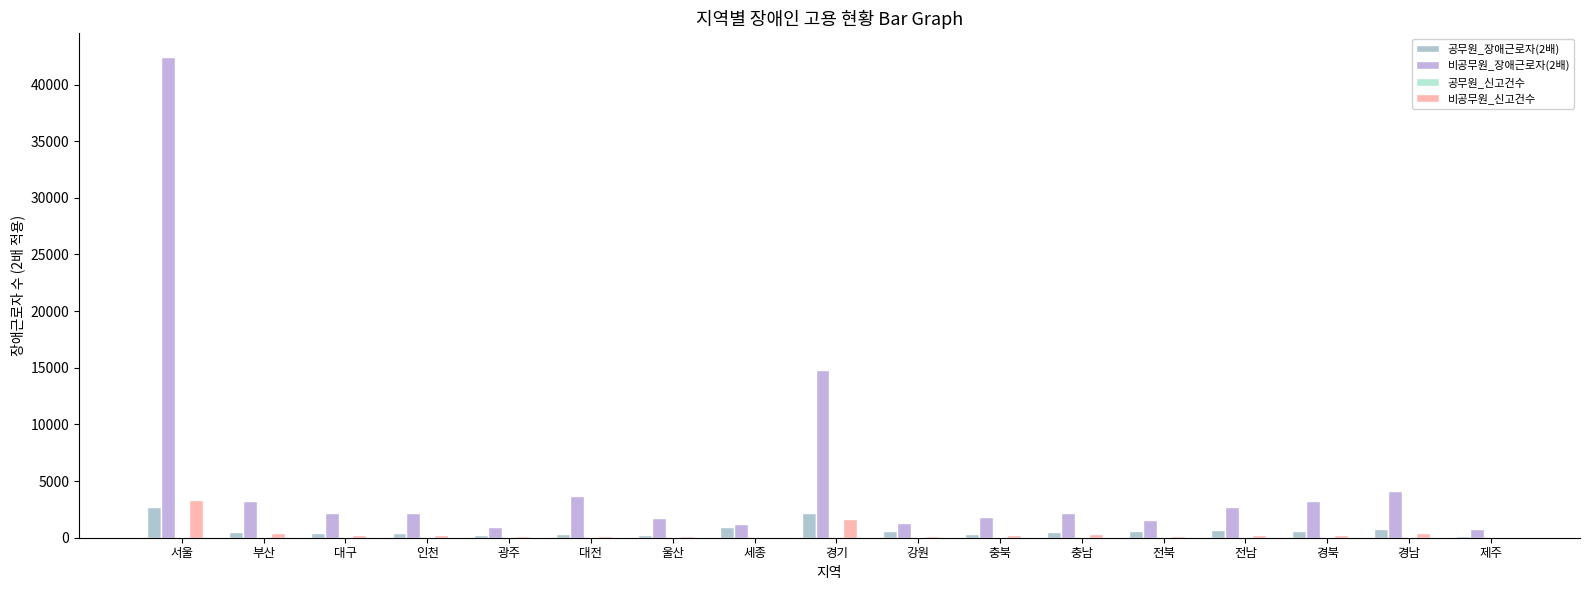

Is the value of 비공무원_장애근로자(2배) at 대구 greater than the value of 비공무원_신고건수 at 서울?

No